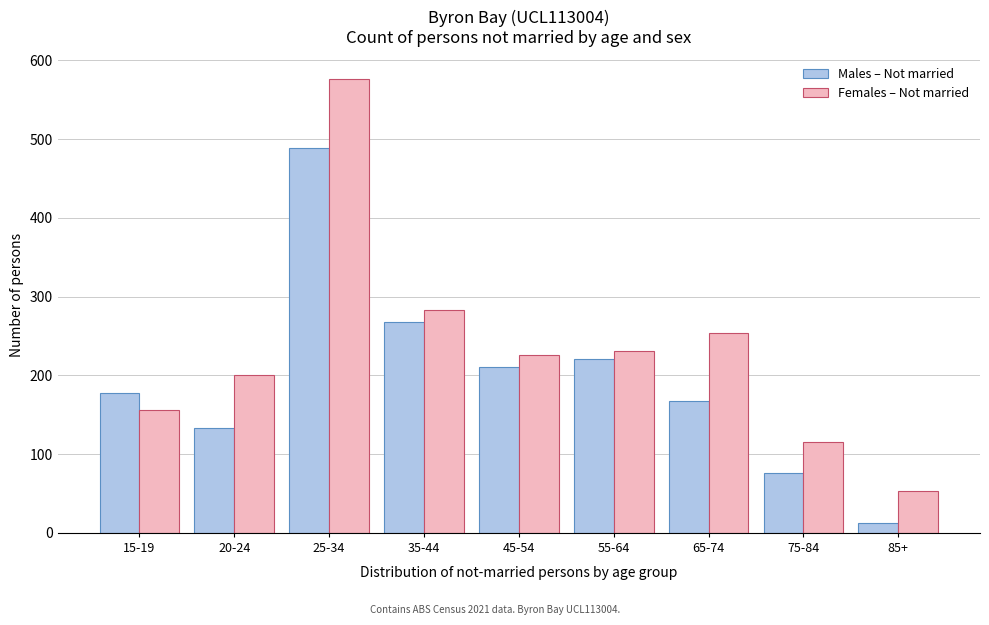

Reading left to right, transcribe all the data shown in this chart.

Males – Not married: 178	133	489	268	211	221	167	76	12
Females – Not married: 156	201	576	283	226	231	254	116	53